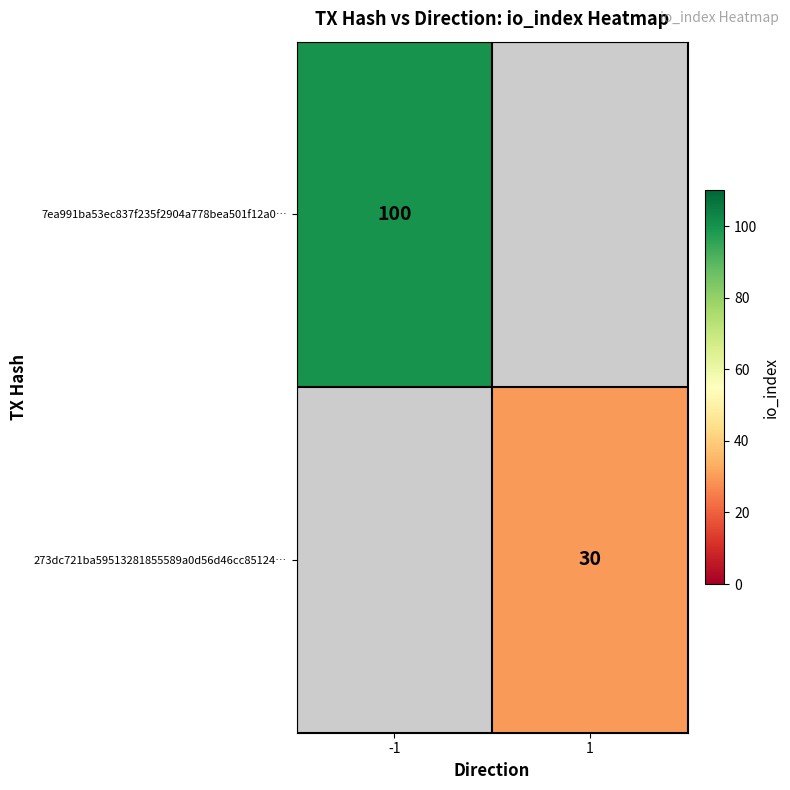

True or false: 7ea991ba53ec837f235f2904a778bea501f12a0… has a value of 135 at -1.

False